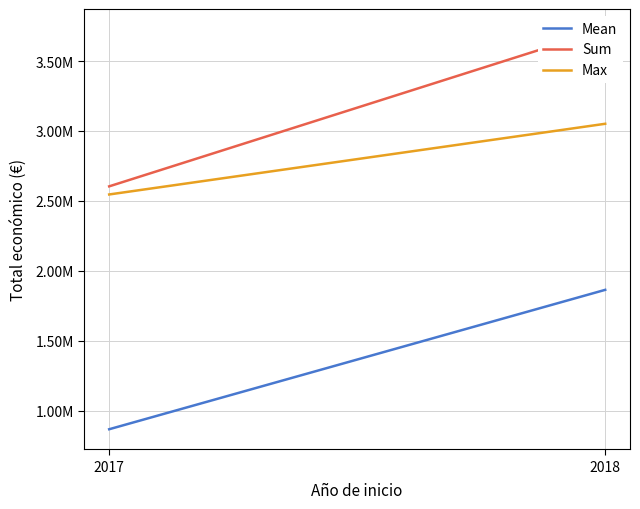

Rank the series by their average value, from highest to lowest.

Sum, Max, Mean